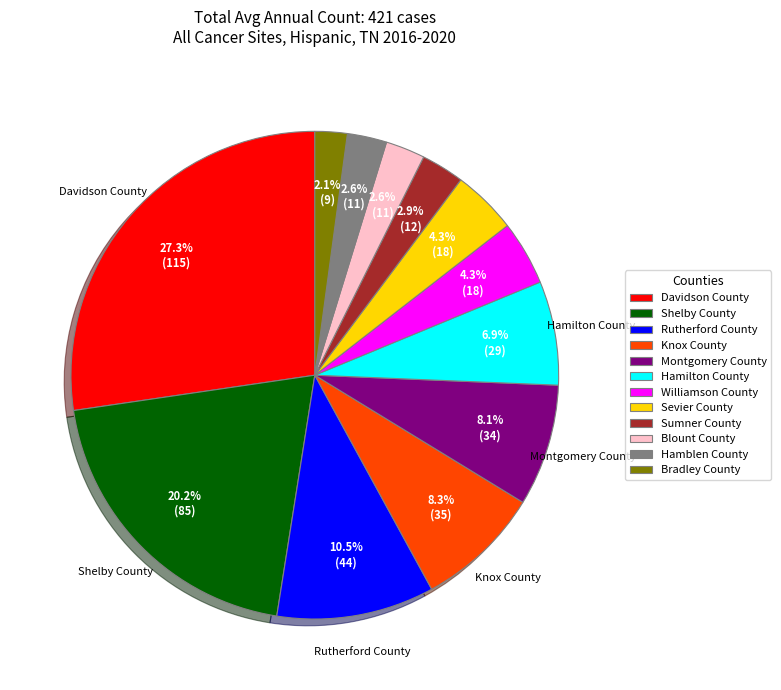

Is there a majority slice in this chart?

No